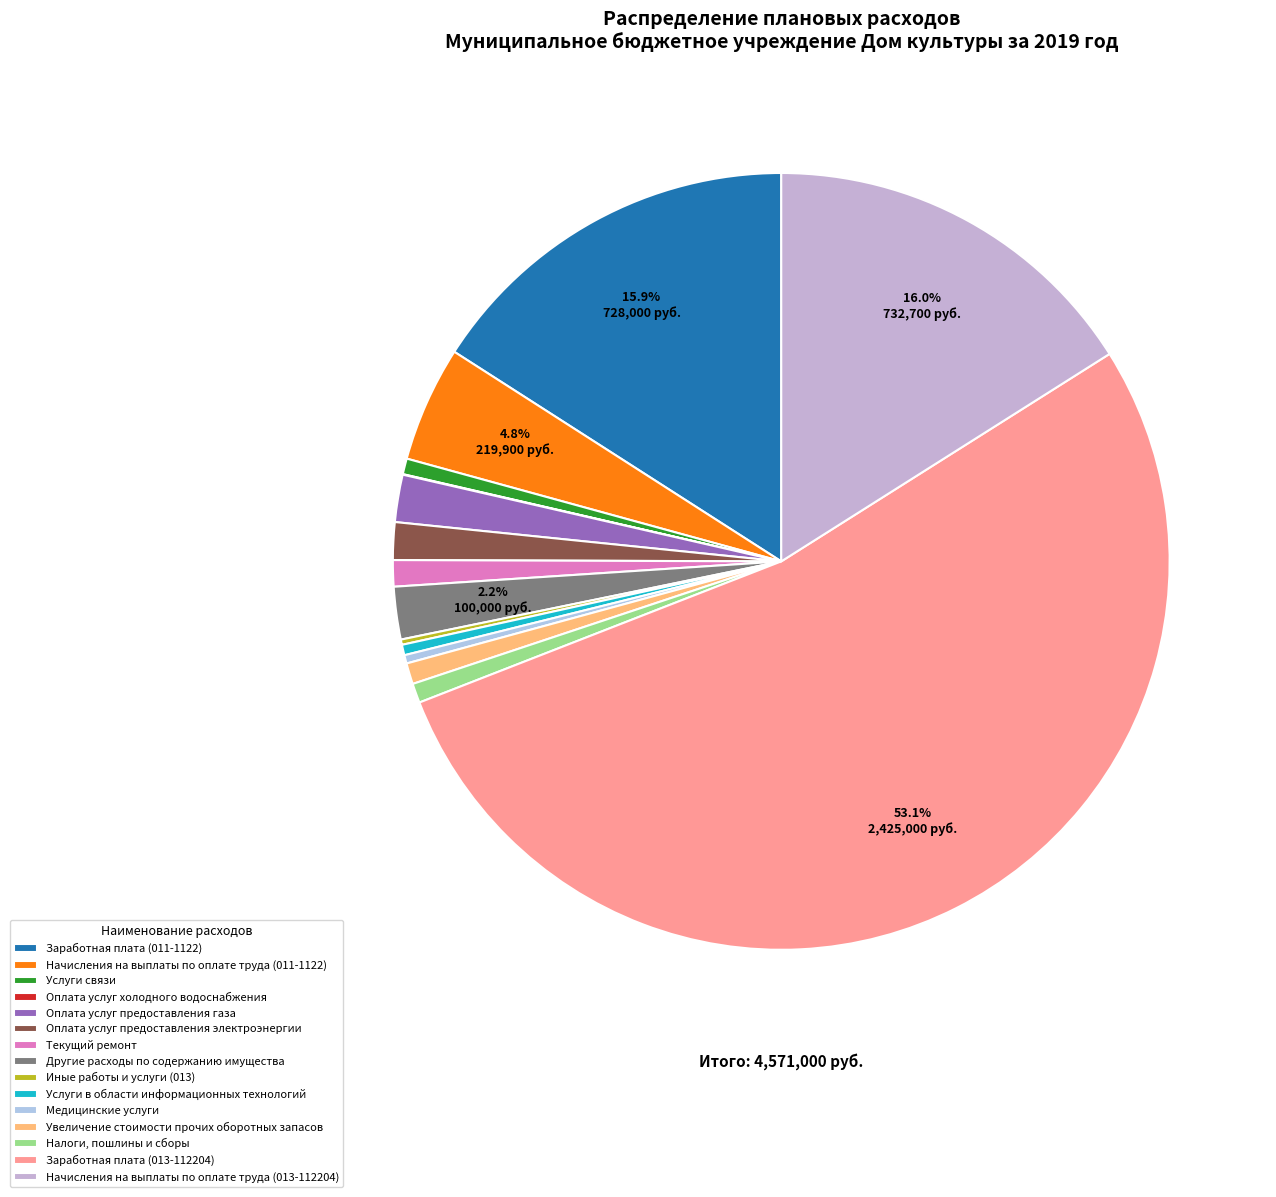

Which slice is the largest?

Заработная плата (013-112204)